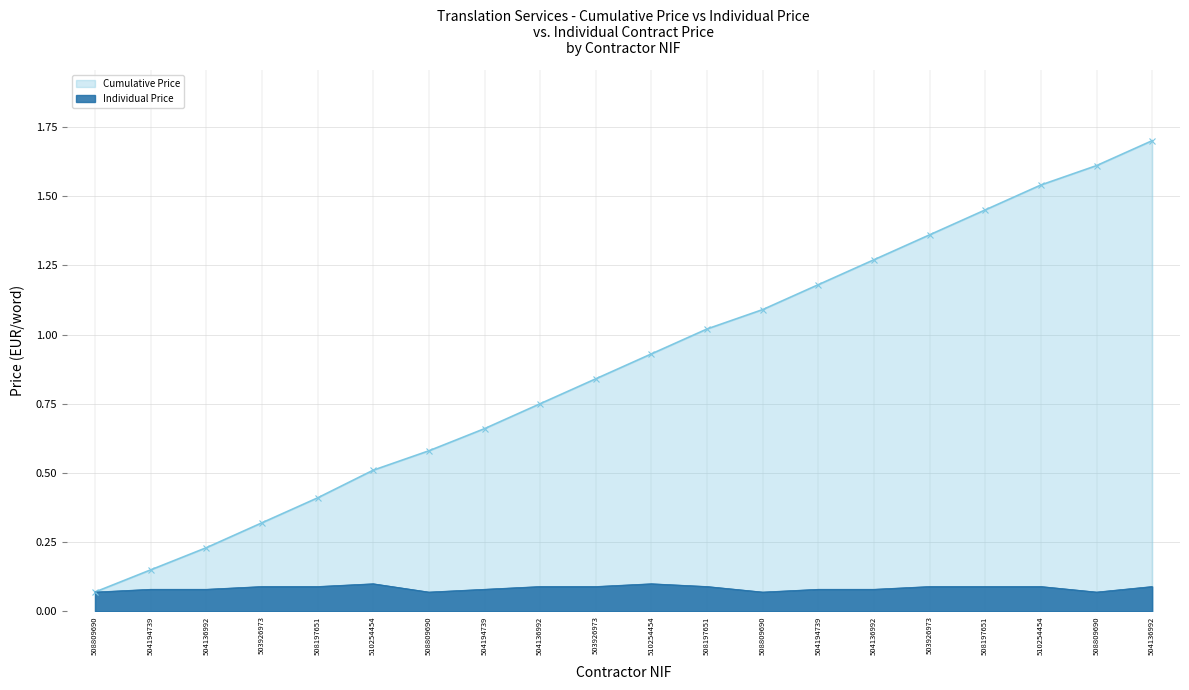

True or false: Individual Price and Cumulative Price intersect in this chart.

False